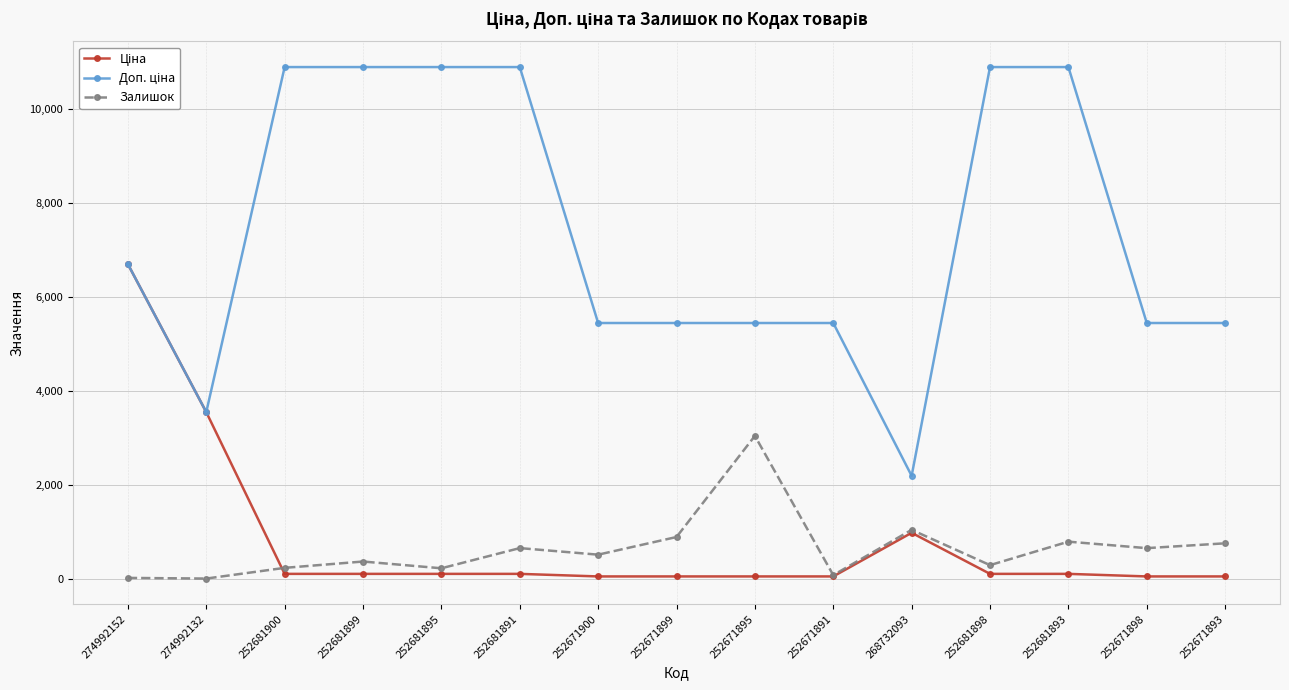

What is the maximum value shown in the chart?

10903.0